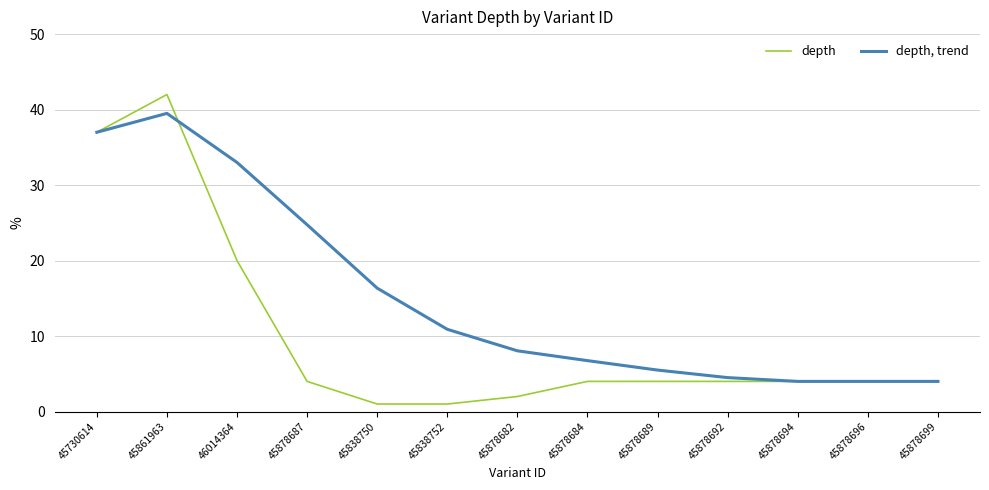

Which series has the widest spread of values?

depth